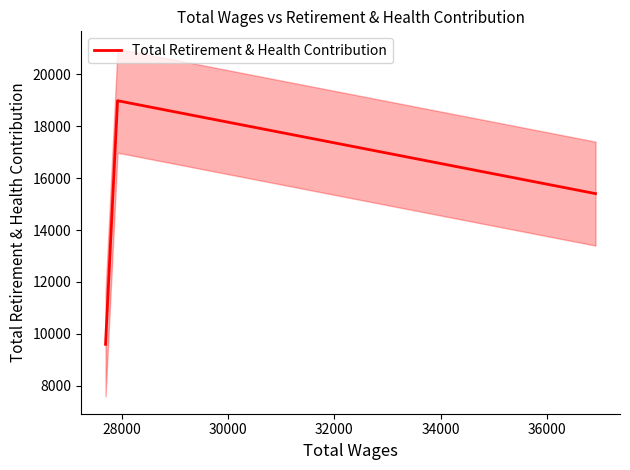

What is the minimum value for Total Retirement & Health Contribution?

9600